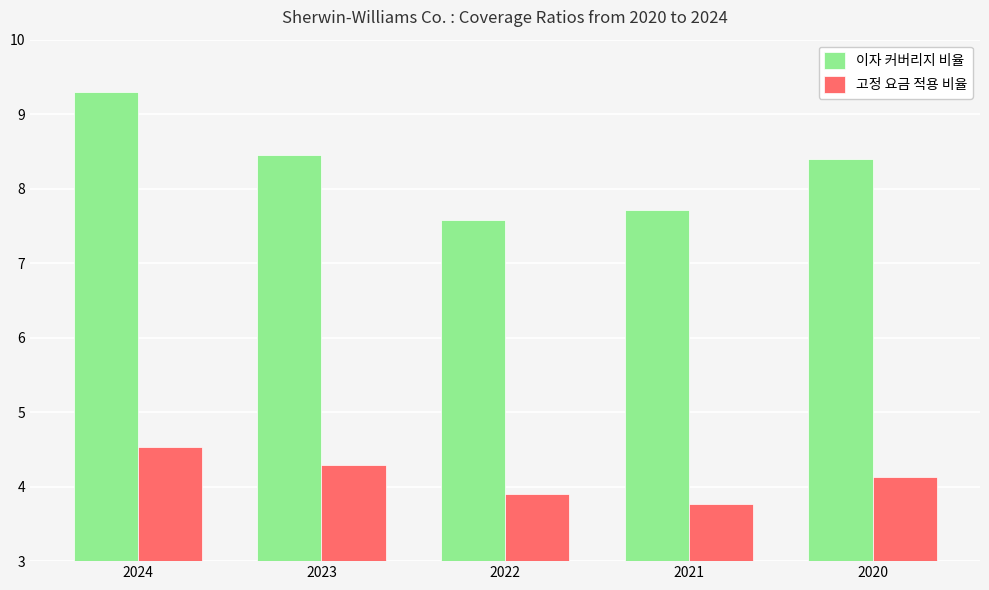

How many bars are there in total?

10